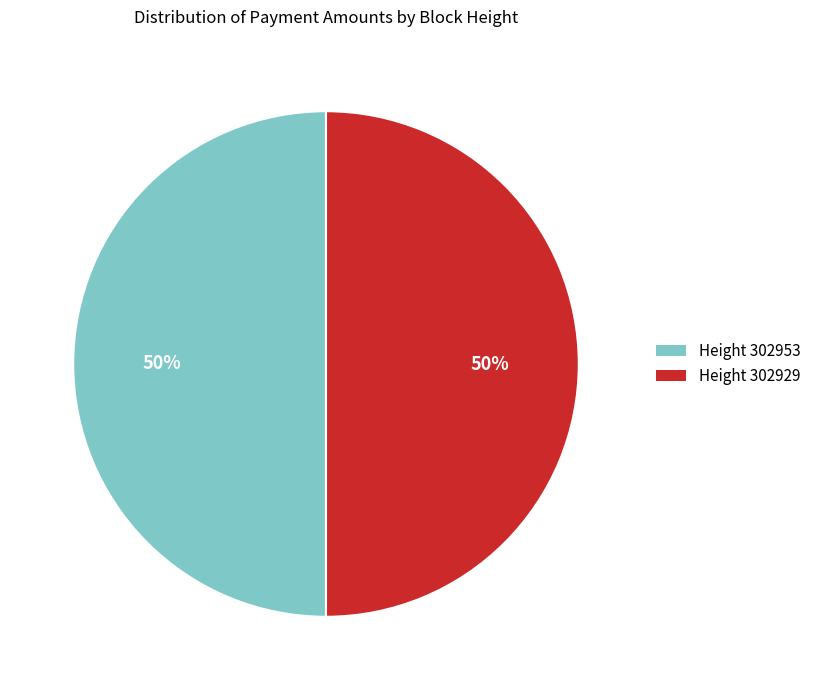

To the nearest percent, what is the average slice percentage?

50%